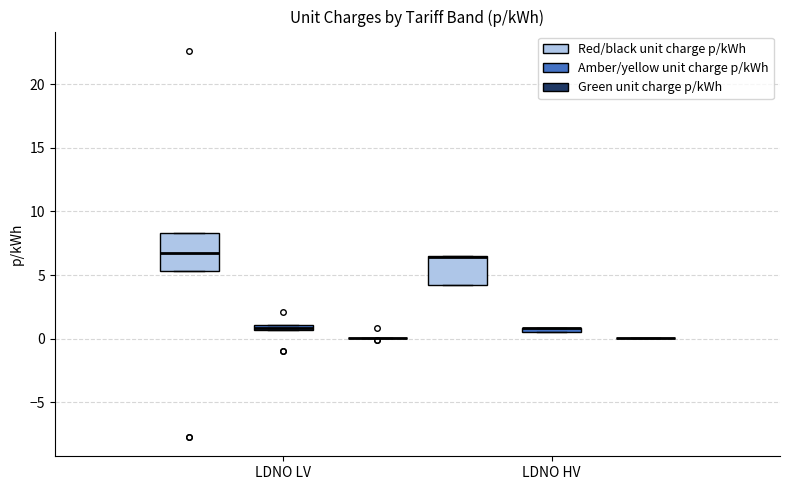

Which box is the tallest, from its lower edge to its upper edge?

LDNO LV (Red/black unit charge p/kWh)